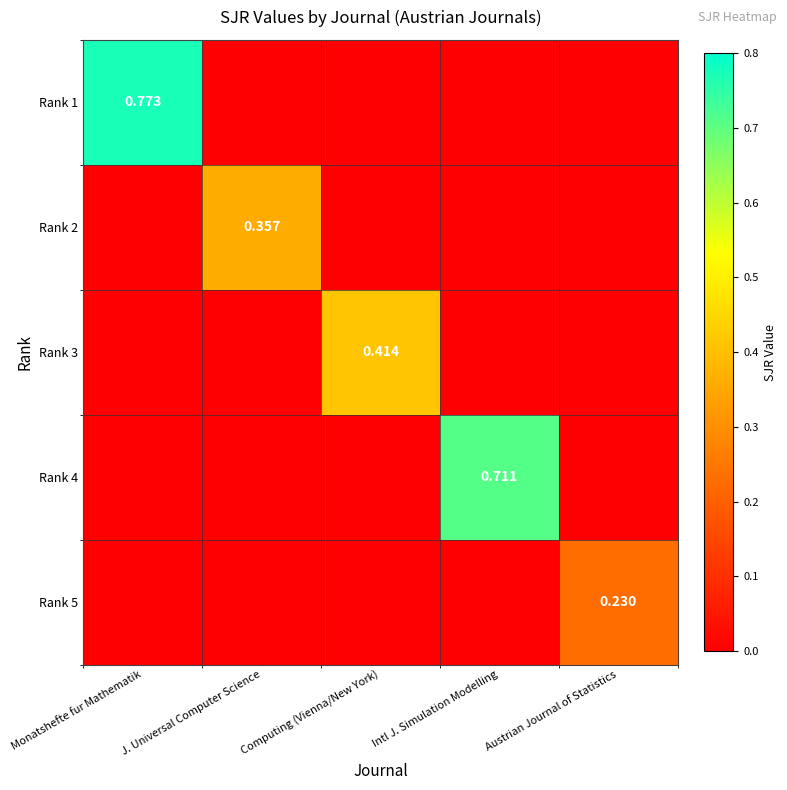

Which series has the largest total across all categories?

Rank 1